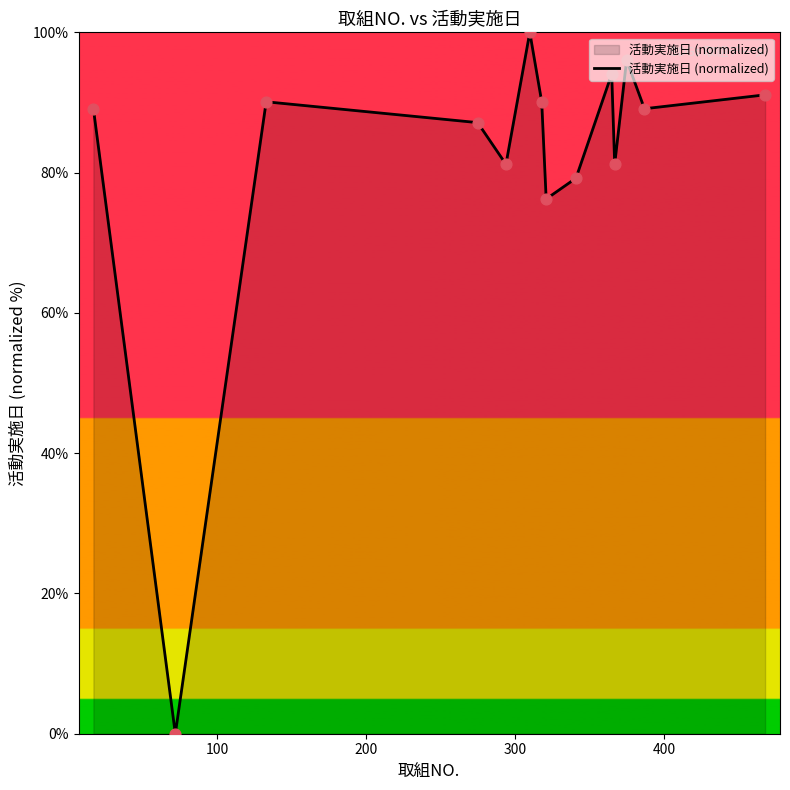

What is the maximum value shown in the chart?

100.0